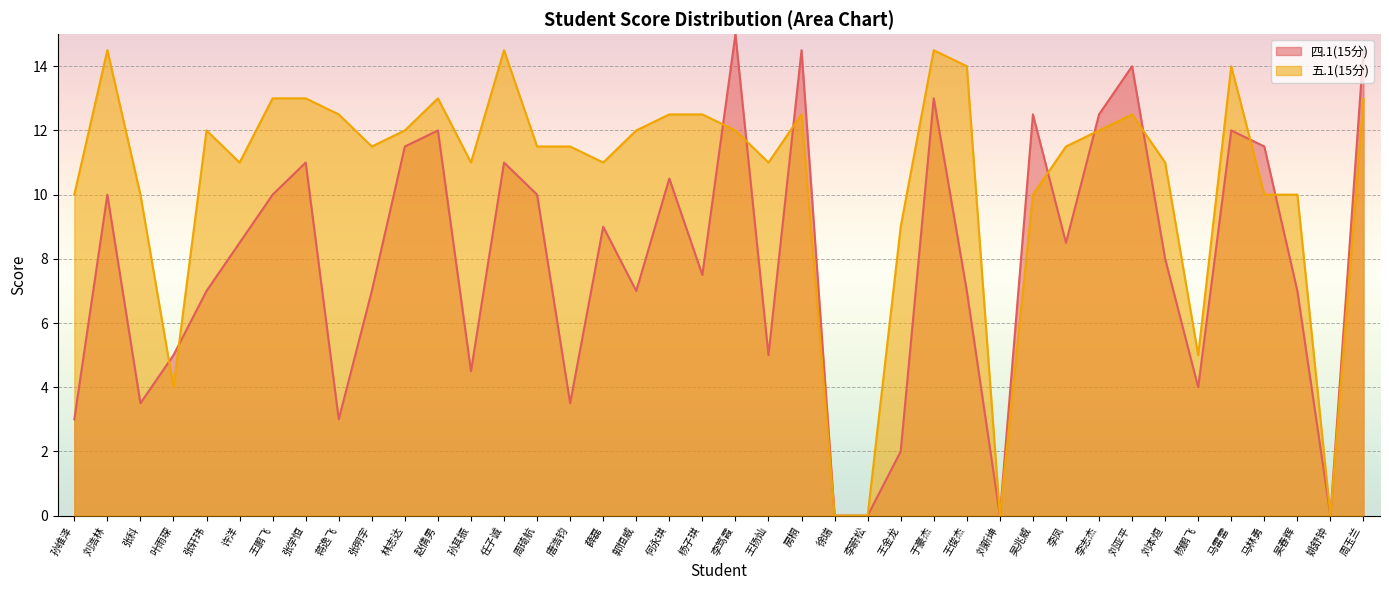

True or false: 四.1(15分) has more than 2 interior local peaks.

True